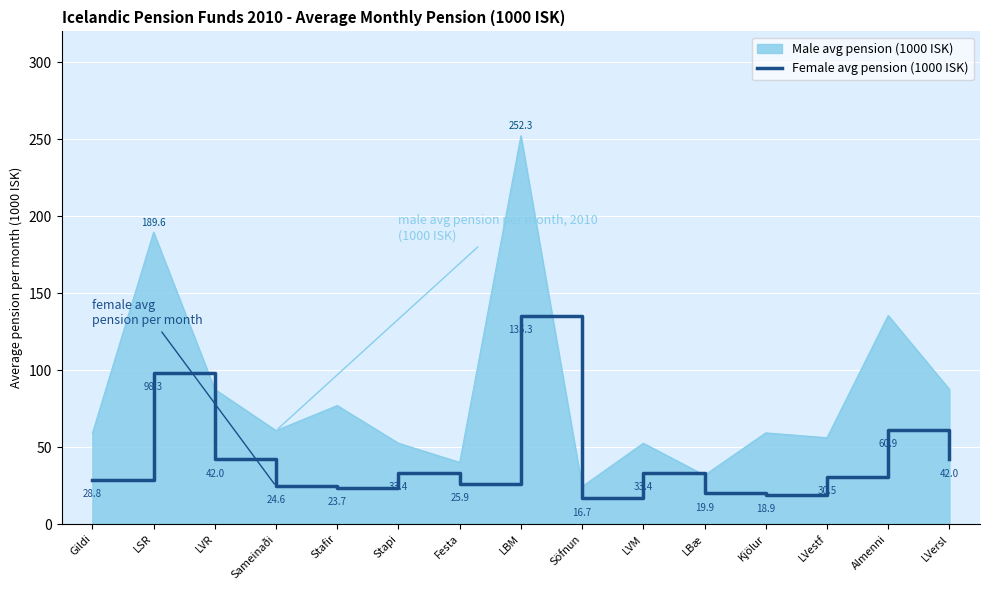

At which category does the chart reach its peak across all series?

LBM